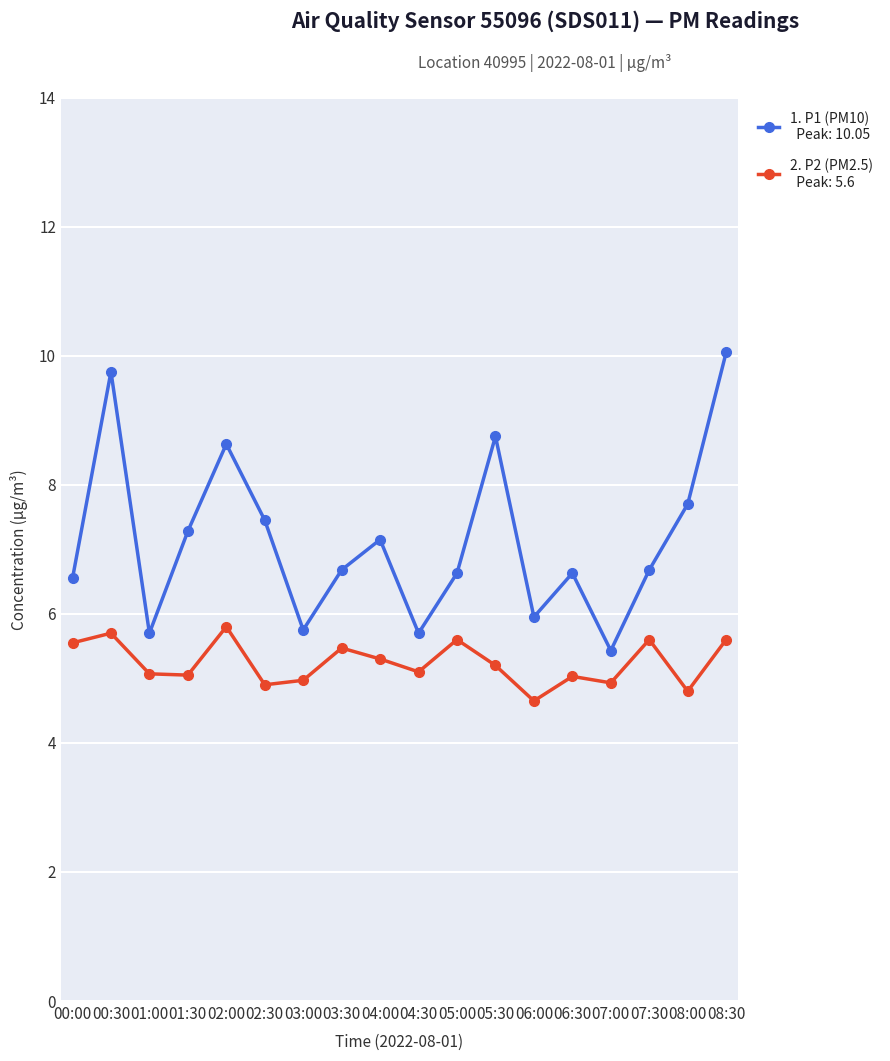

What is the total value across all series at 06:30?

11.7